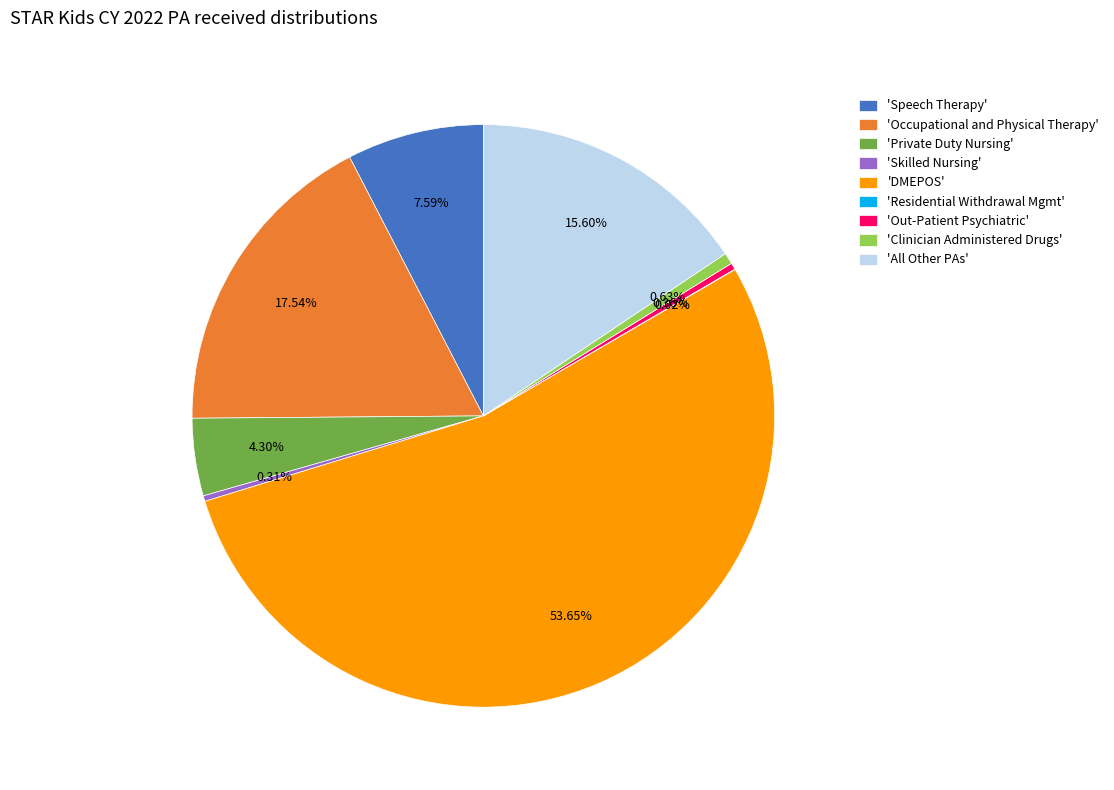

What is the ratio of the value at 'Speech Therapy' to the value at 'Private Duty Nursing'?

1.8